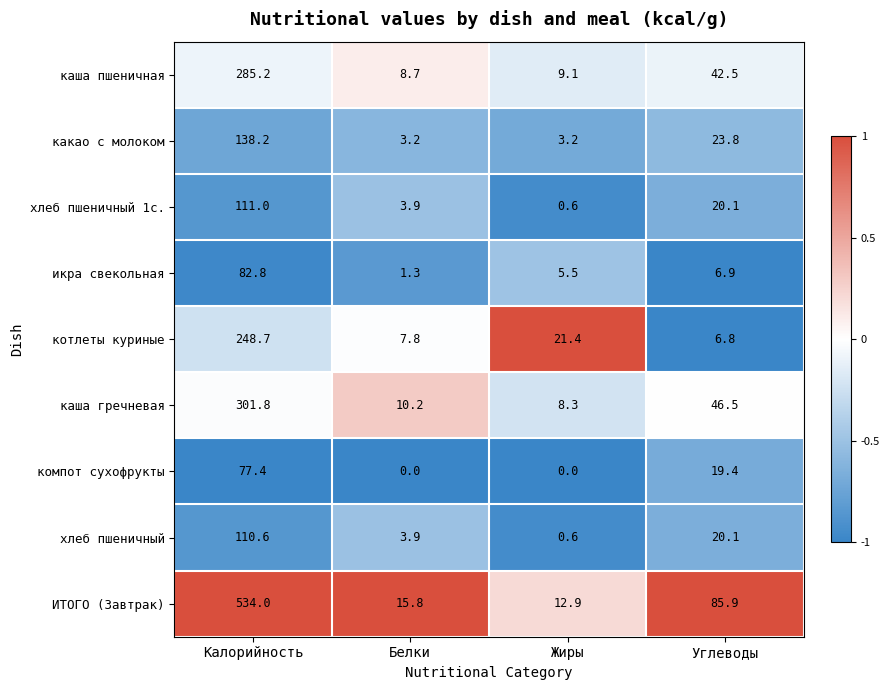

Which series has the largest range (max minus min)?

ИТОГО (Завтрак)